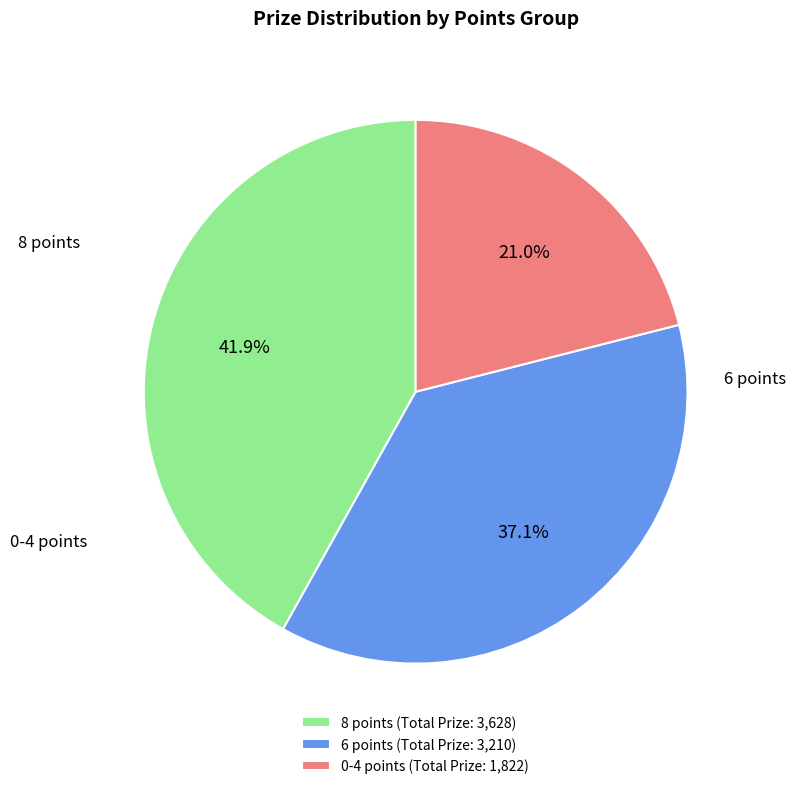

What is the total percentage of 6 points (Total Prize: 3,210) and 0-4 points (Total Prize: 1,822)?

58.1%